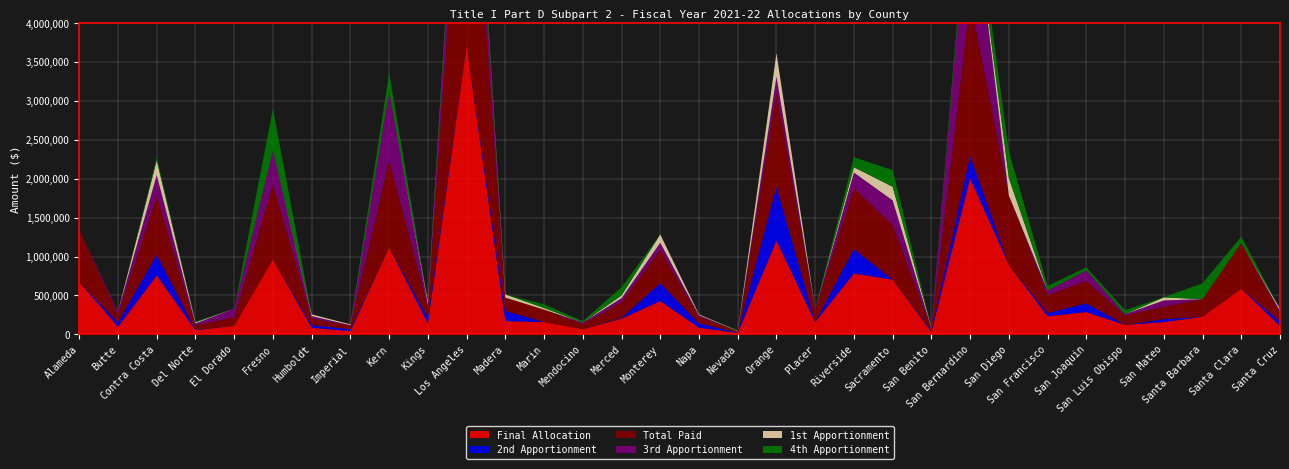

Reading left to right, what are all the values shown in this chart?

Final Allocation: 672900	97876	758542	55055	110111	966529	85642	42821	1119461	140697	3713189	171284	159049	67290	201870	428209	85642	18352	1205103	159049	783011	703487	30586	2006466	893122	232456	287512	122345	159049	226339	587258	110111
2nd Apportionment: 0	56812	263942	4915	0	0	33343	24681	0	77143	0	130320	0	0	9105	230394	55739	4588	691849	0	313186	0	17325	284601	0	40738	111387	0	36553	0	0	56812
Total Paid: 672900	97876	758542	55055	110111	966529	85642	42821	1119461	140697	3713189	171284	159049	67290	201870	428209	85642	18352	1205103	159049	783011	703487	30586	2006466	893122	232456	287512	122345	159049	226339	587258	110111
3rd Apportionment: 0	41064	266287	25559	110111	431762	30977	7568	884813	28525	891800	0	0	18613	52918	91207	19771	0	213228	4985	200923	315609	5646	1574700	0	58114	136495	15263	81662	0	0	25885
1st Apportionment: 0	0	188849	13707	0	0	21322	10572	0	35029	0	40964	20342	0	34683	106608	10132	4569	300026	0	68550	175142	7615	0	222354	0	0	0	39597	0	0	27414
4th Apportionment: 0	0	39464	10874	0	534767	0	0	234648	0	211387	0	47256	17693	105164	0	0	9195	0	4985	128947	212736	0	147165	343293	58114	39630	51600	1237	204918	82408	0